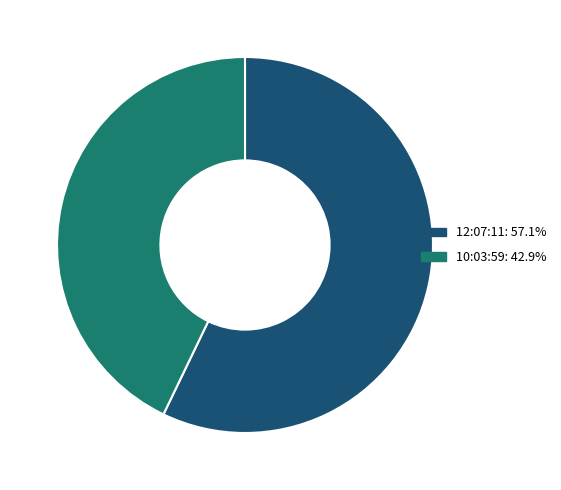

Between 12:07:11 and 10:03:59, which is larger?

12:07:11